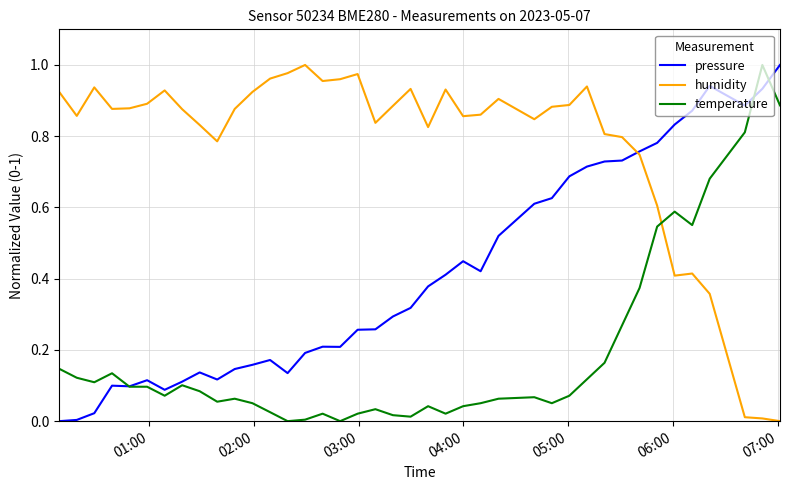

Rank the series by their average value, from lowest to highest.

temperature, pressure, humidity